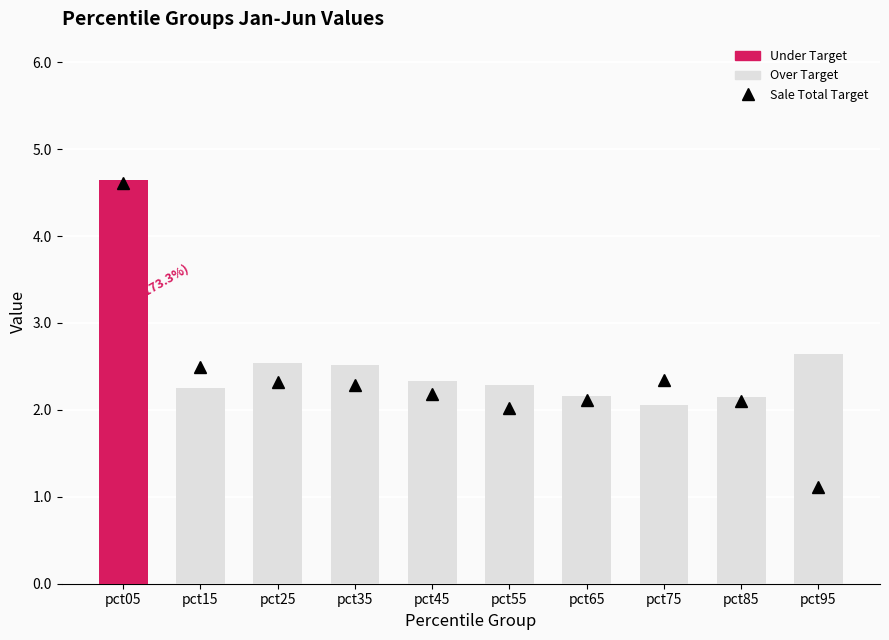

List the labels in order of Under Target value, largest first.

pct05, pct15, pct25, pct65, pct95, pct55, pct35, pct75, pct45, pct85